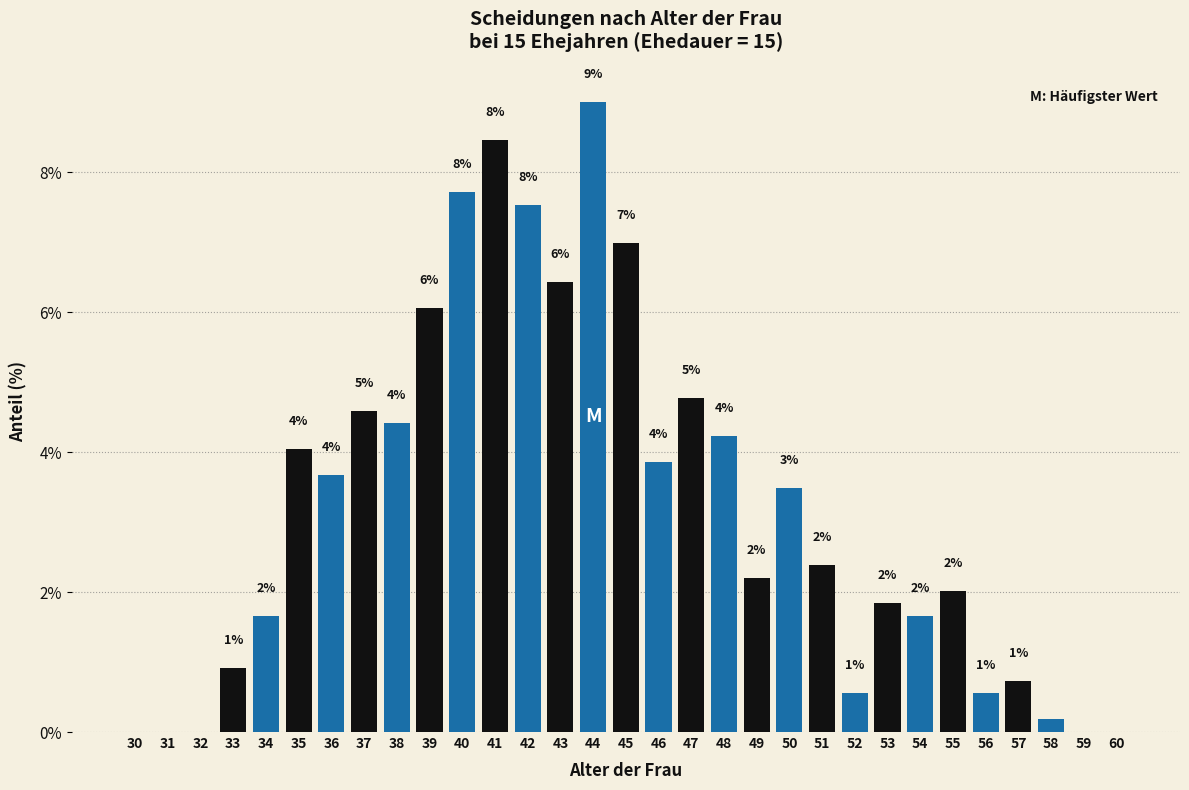

True or false: the data shows 7.5 at 42.

True